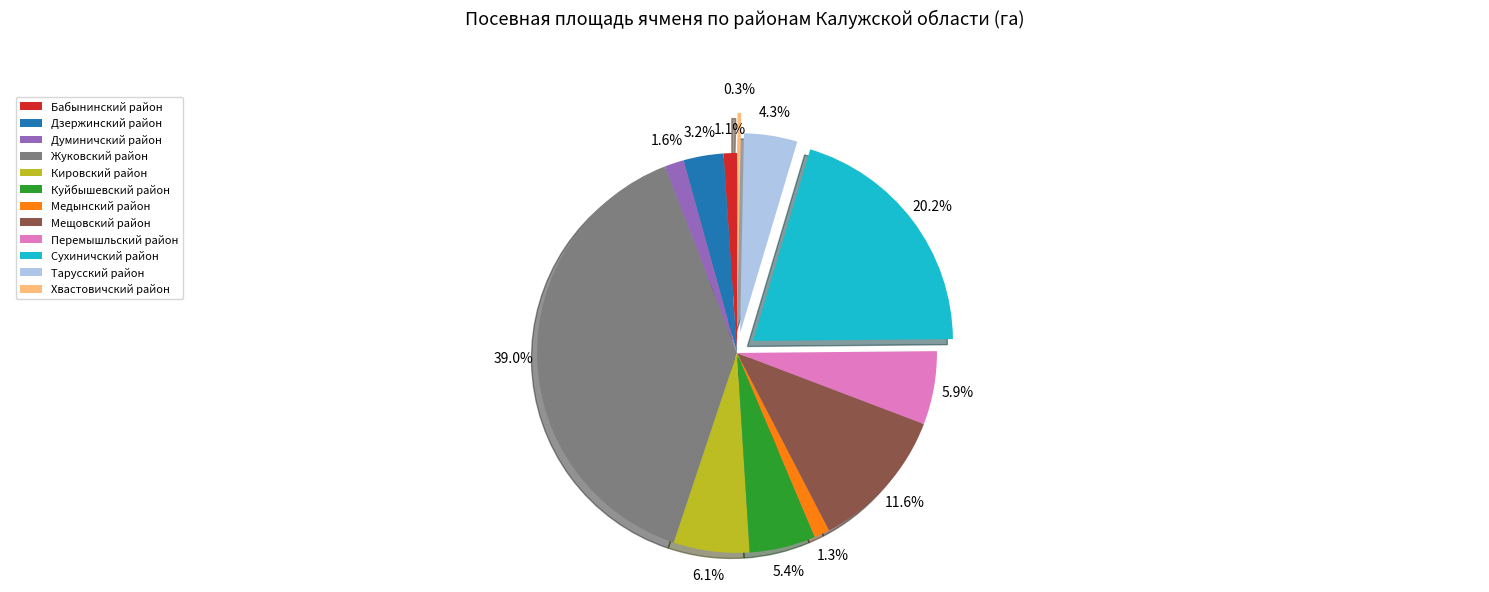

What is the ratio of the value at Медынский район to the value at Думиничский район?

0.8